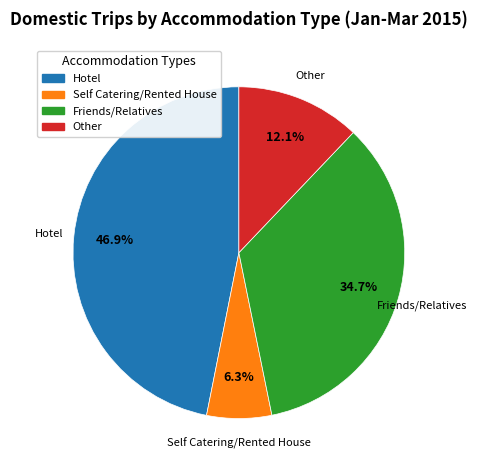

What percentage is the Other slice, to the nearest percent?

12%